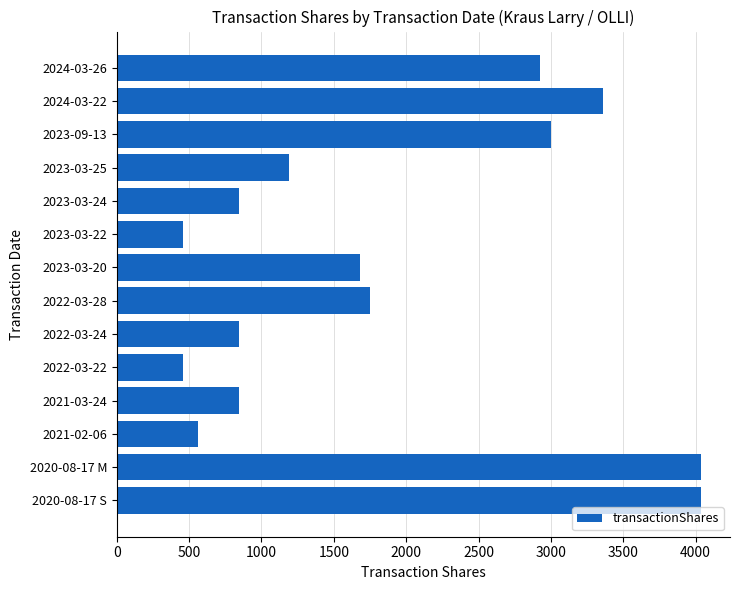

What is the value of the 14th bar from the top?

4036